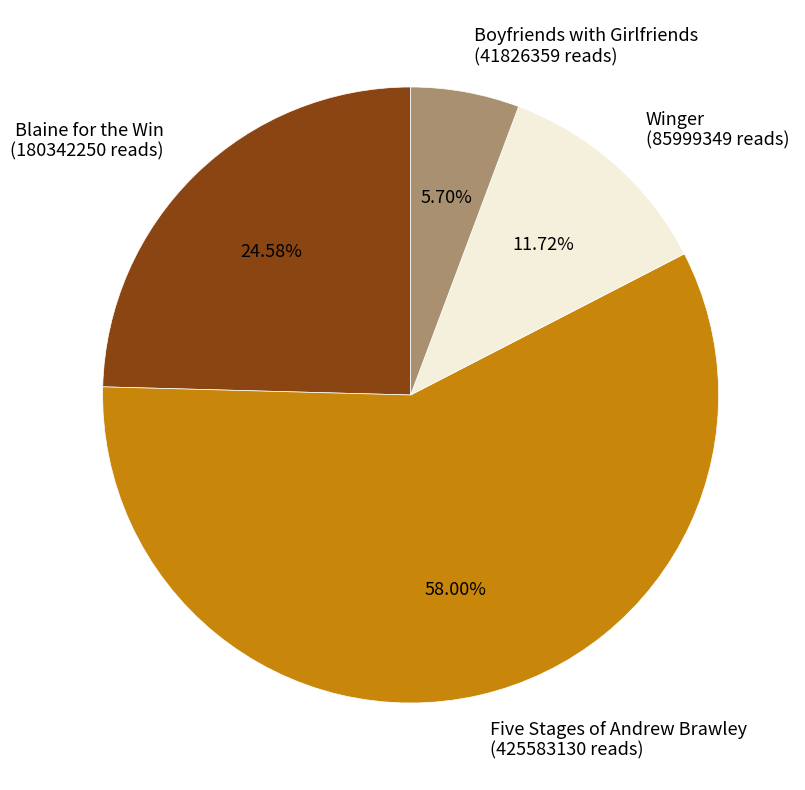

Count the number of slices in the pie.

4